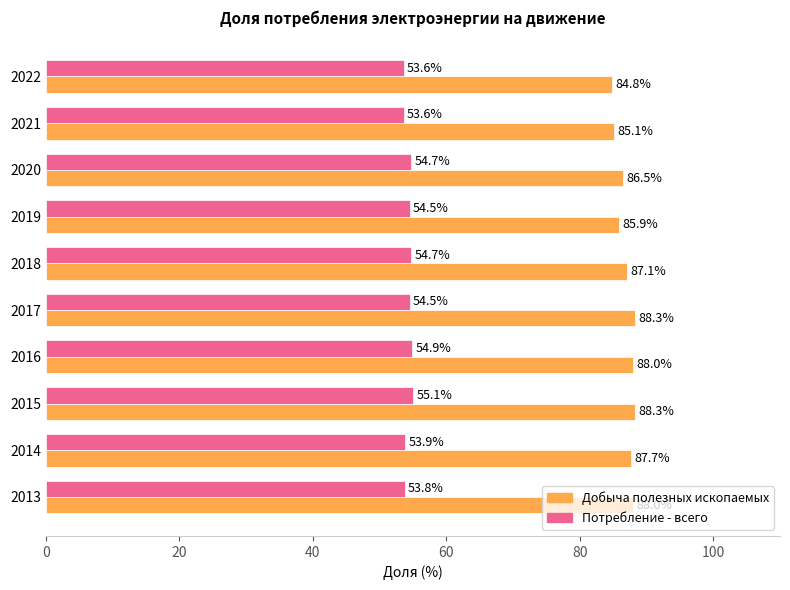

At which category is the sum across all series the highest?

2015